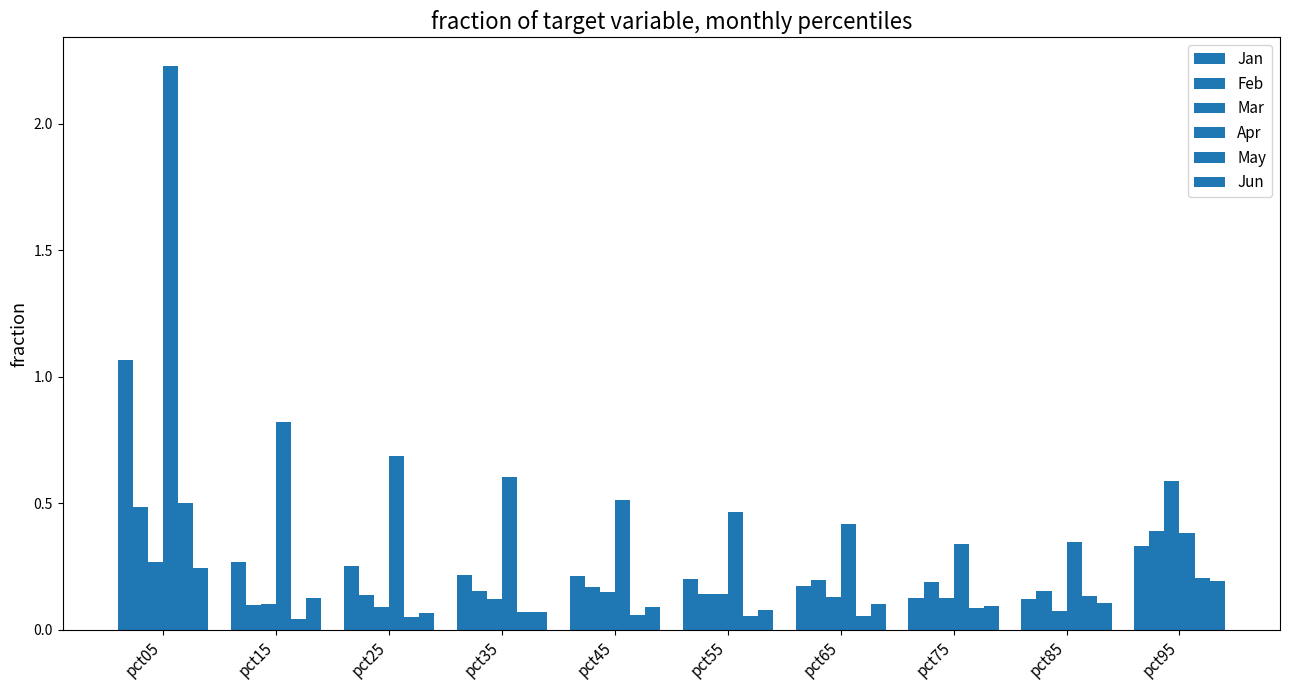

How many categories are shown in the chart?

10